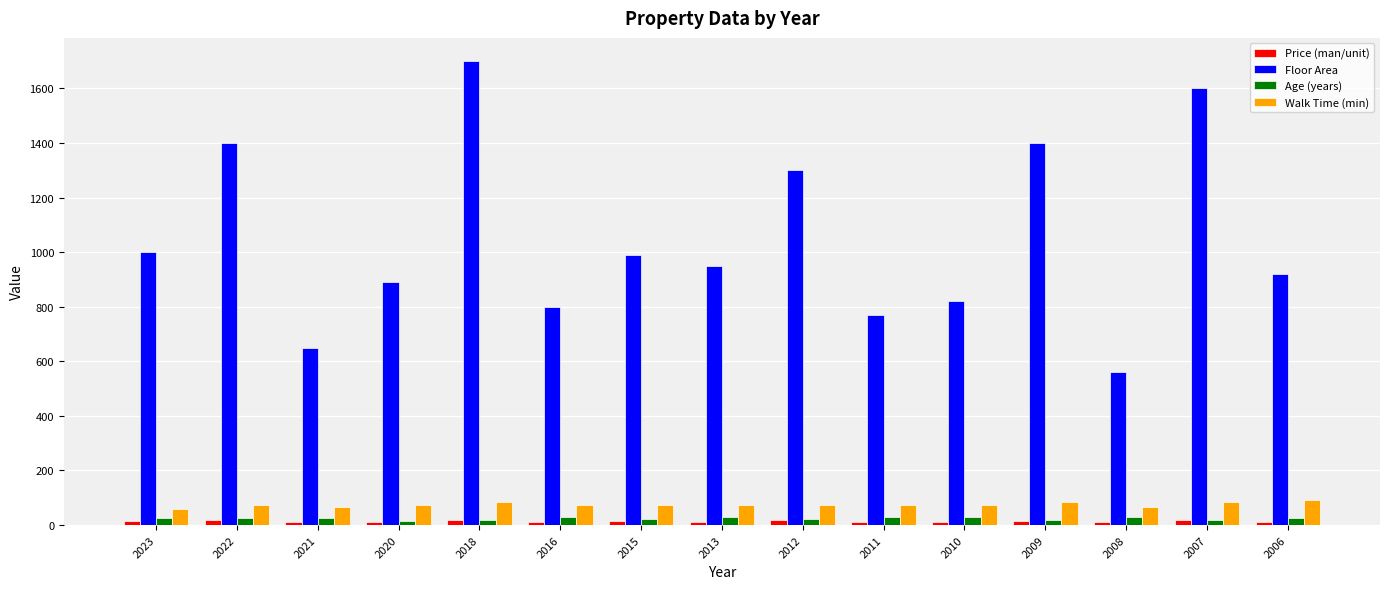

True or false: Walk Time (min) has a value of 130.2 at 2013.

False